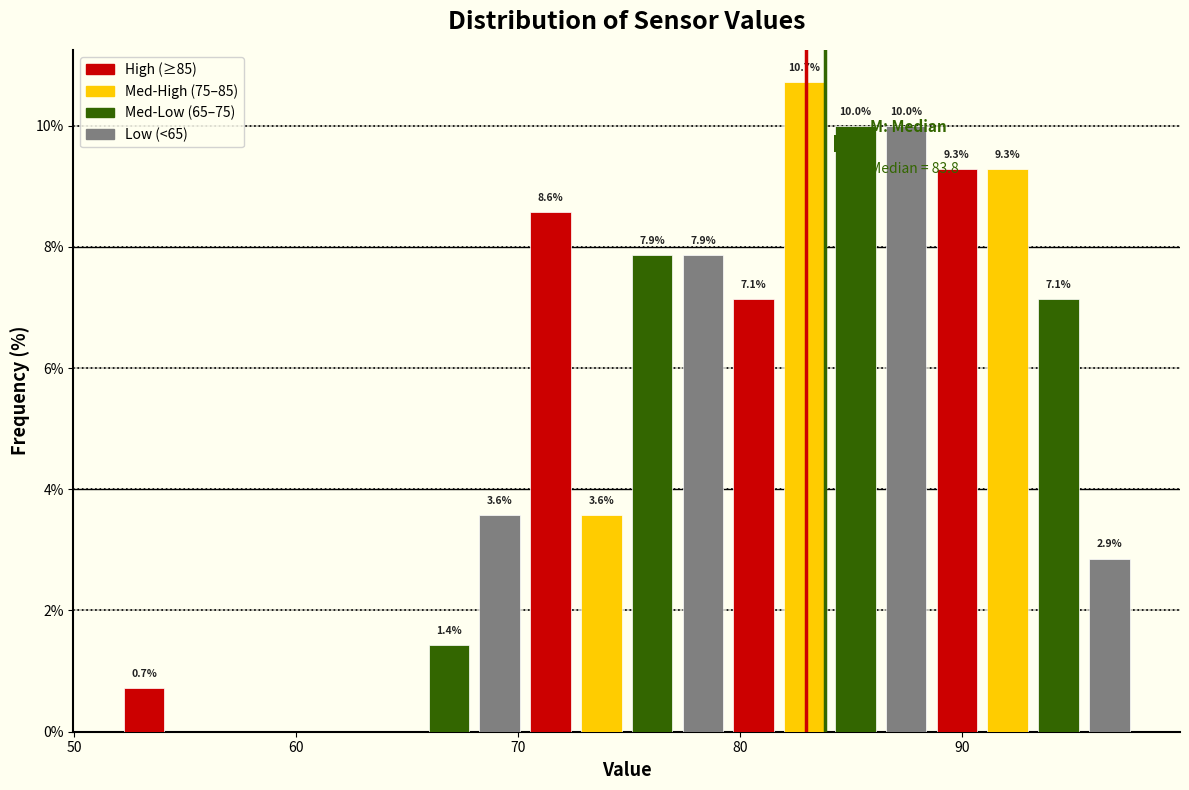

Read against the x-axis, roughly where is the centre of the tallest bar?

83